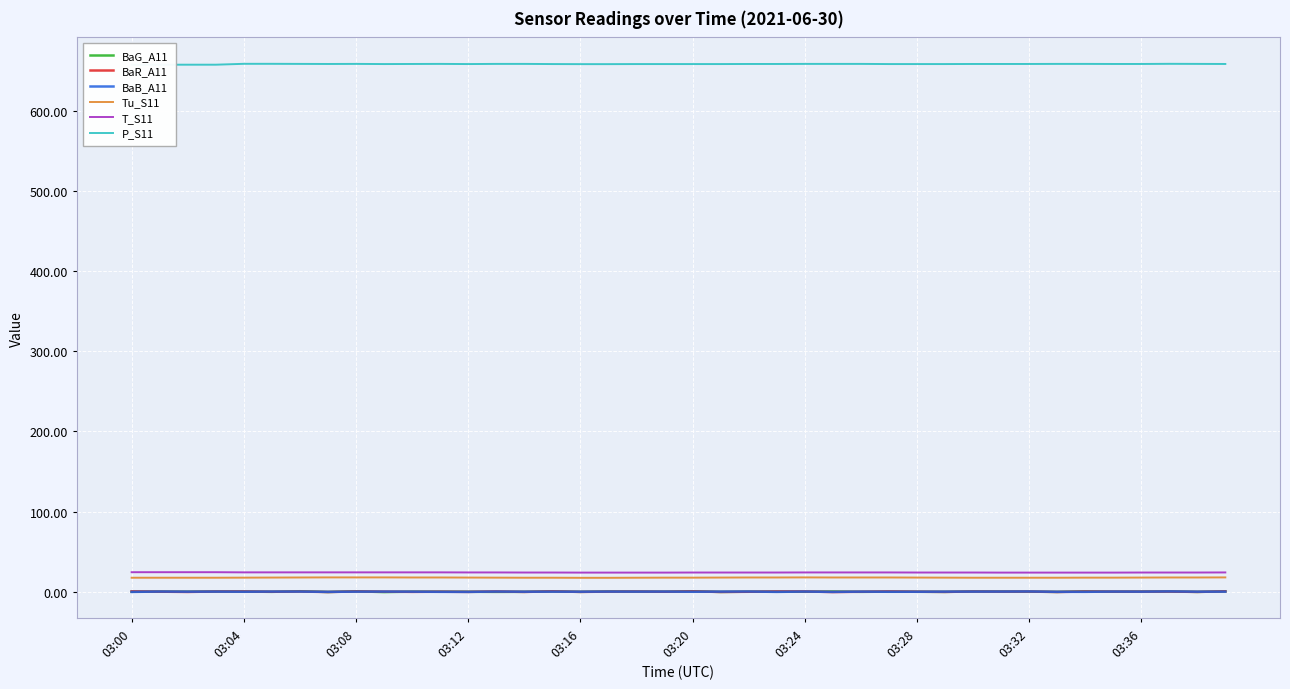

What is the greatest value displayed?

658.7